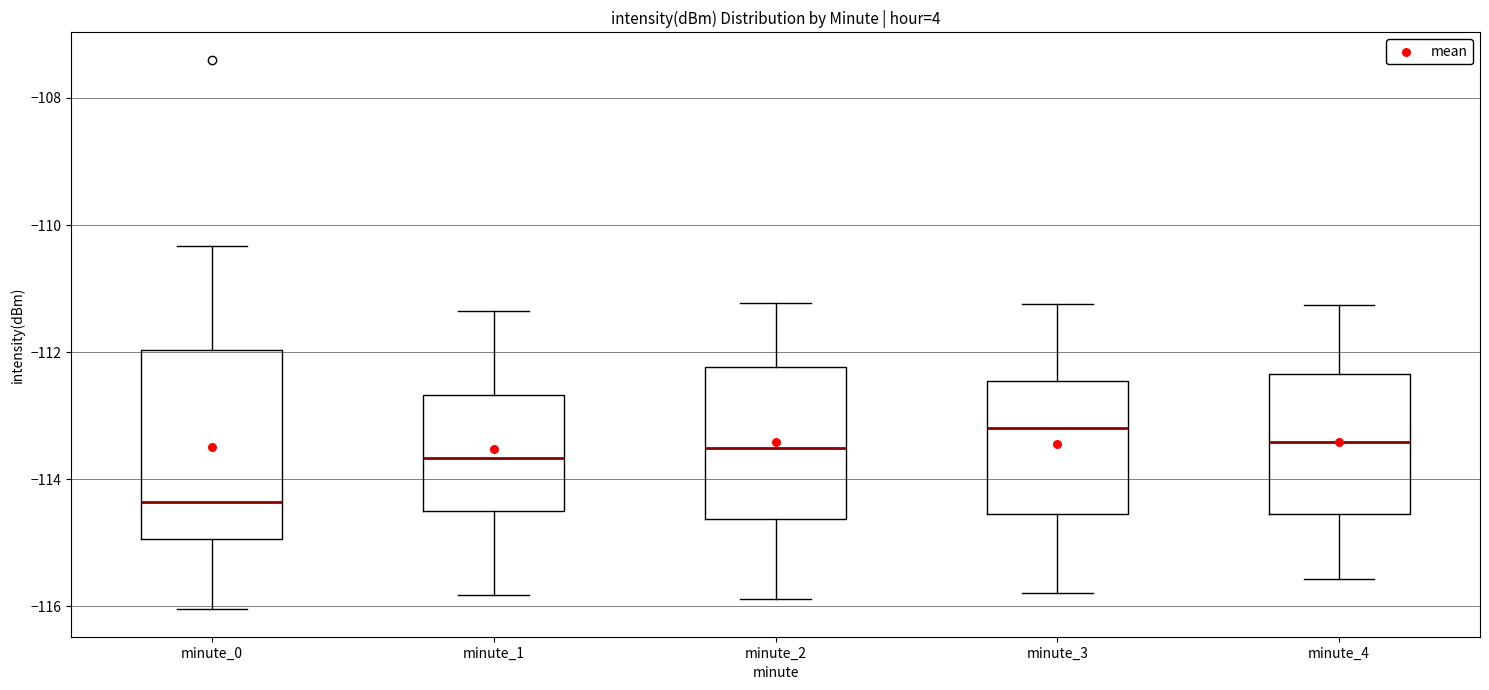

Reading left to right, read every box against the y-axis: the position of its median line, the range the box covers, and the ends of its whiskers. The values are not printed on the chart, so give them approximately, as read against the axis.

minute_0: median -114.4, box -115.0 to -112.0, whiskers -116.0 to -110.4
minute_1: median -113.6, box -114.6 to -112.6, whiskers -115.8 to -111.4
minute_2: median -113.6, box -114.6 to -112.2, whiskers -115.8 to -111.2
minute_3: median -113.2, box -114.6 to -112.4, whiskers -115.8 to -111.2
minute_4: median -113.4, box -114.6 to -112.4, whiskers -115.6 to -111.2